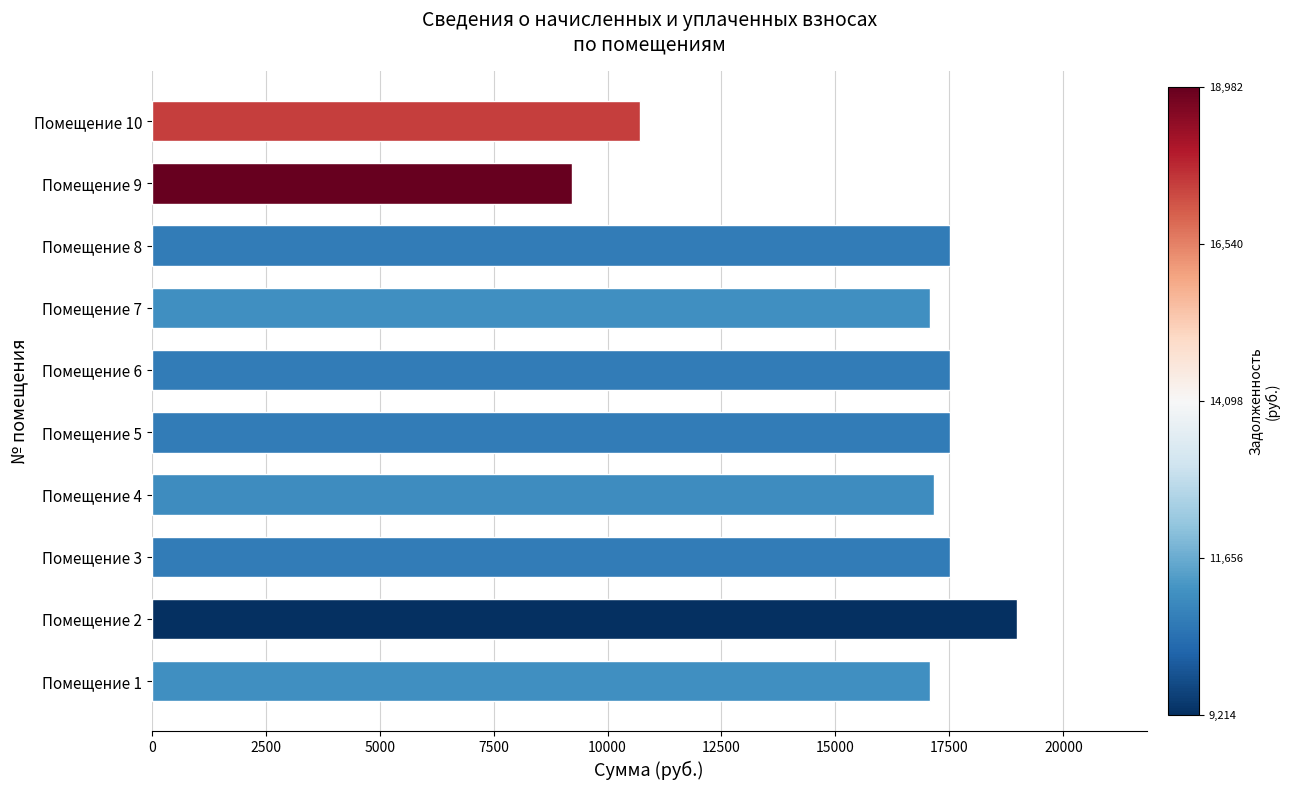

Is it true that the value at Помещение 4 is 3701.9?

False